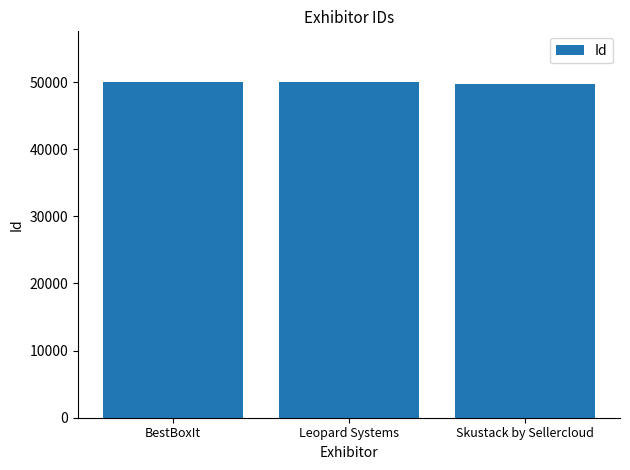

How many data points are less than 49990?

1